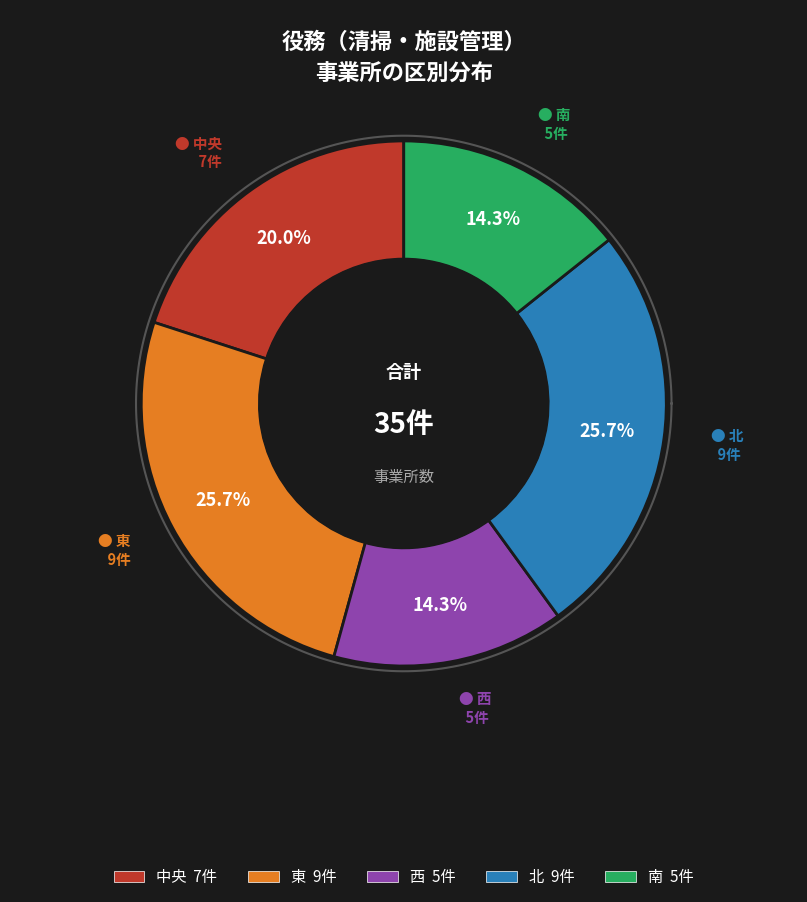

What is the ratio of the value at 東 to the value at 北?

1.0